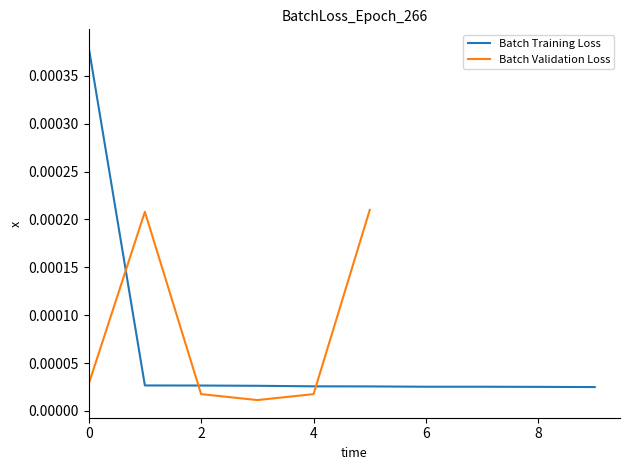

True or false: the data shows 0.0 at 2017-01-19.

False